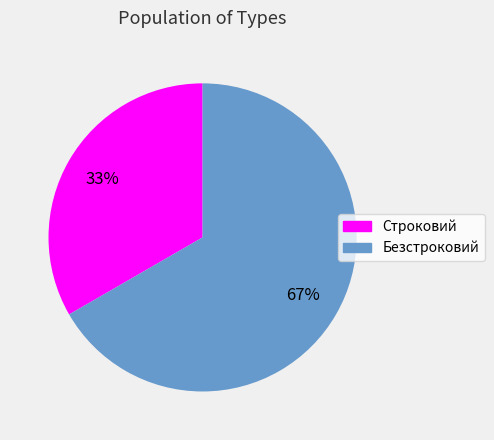

Rank the categories by value from highest to lowest.

Безстроковий, Строковий